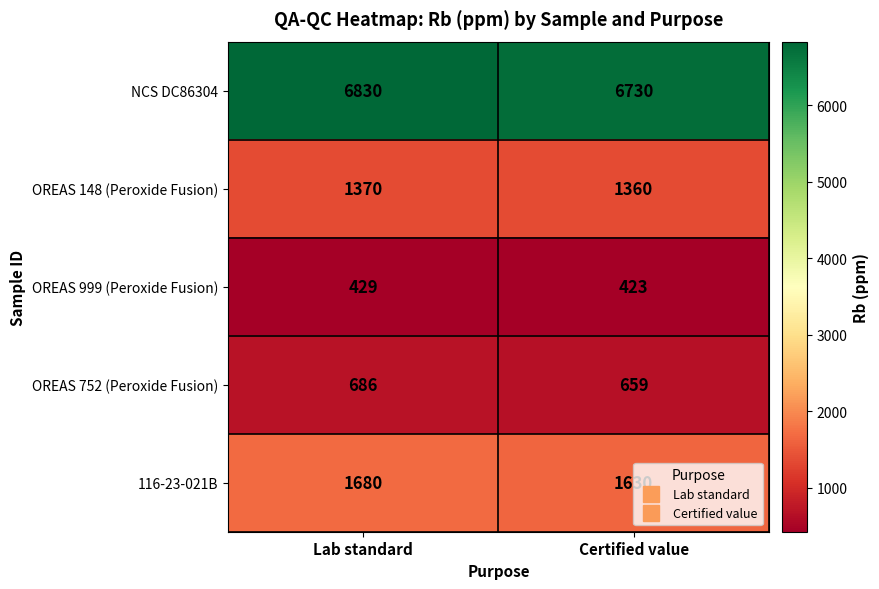

What is the difference between the maximum and minimum values in the 116-23-021B series?

50